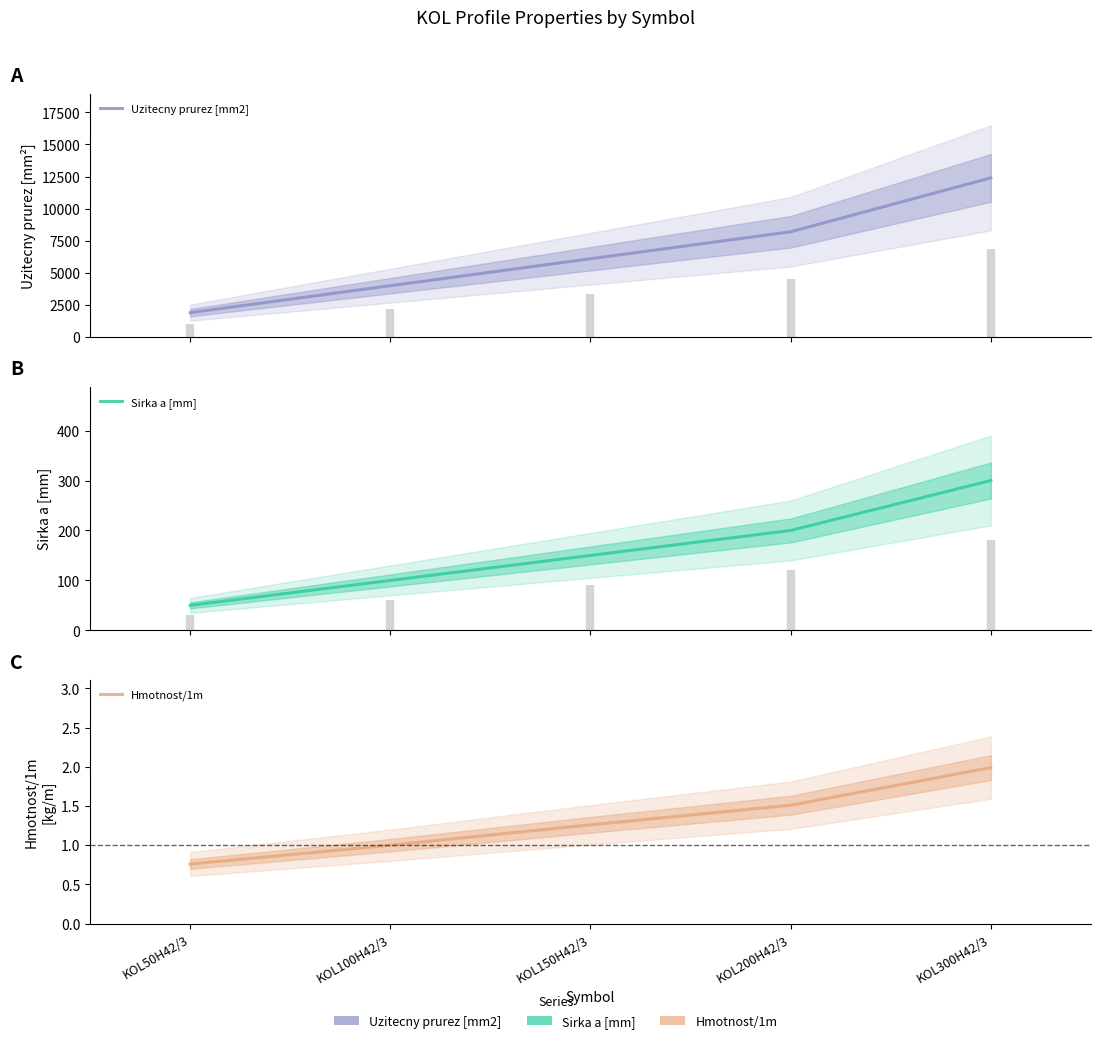

What are all the series names shown in the legend?

Uzitecny prurez [mm2], Sirka a [mm], Hmotnost/1m